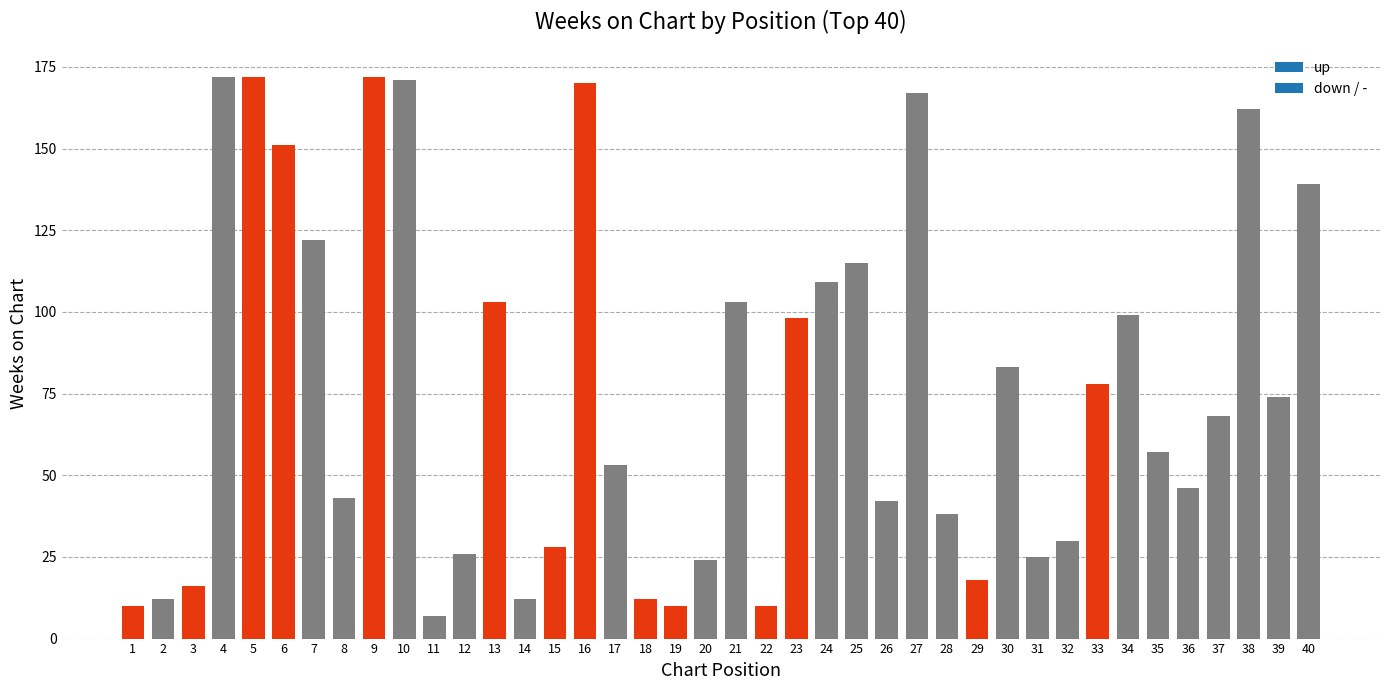

Where is the data nearest to the value 89?

30